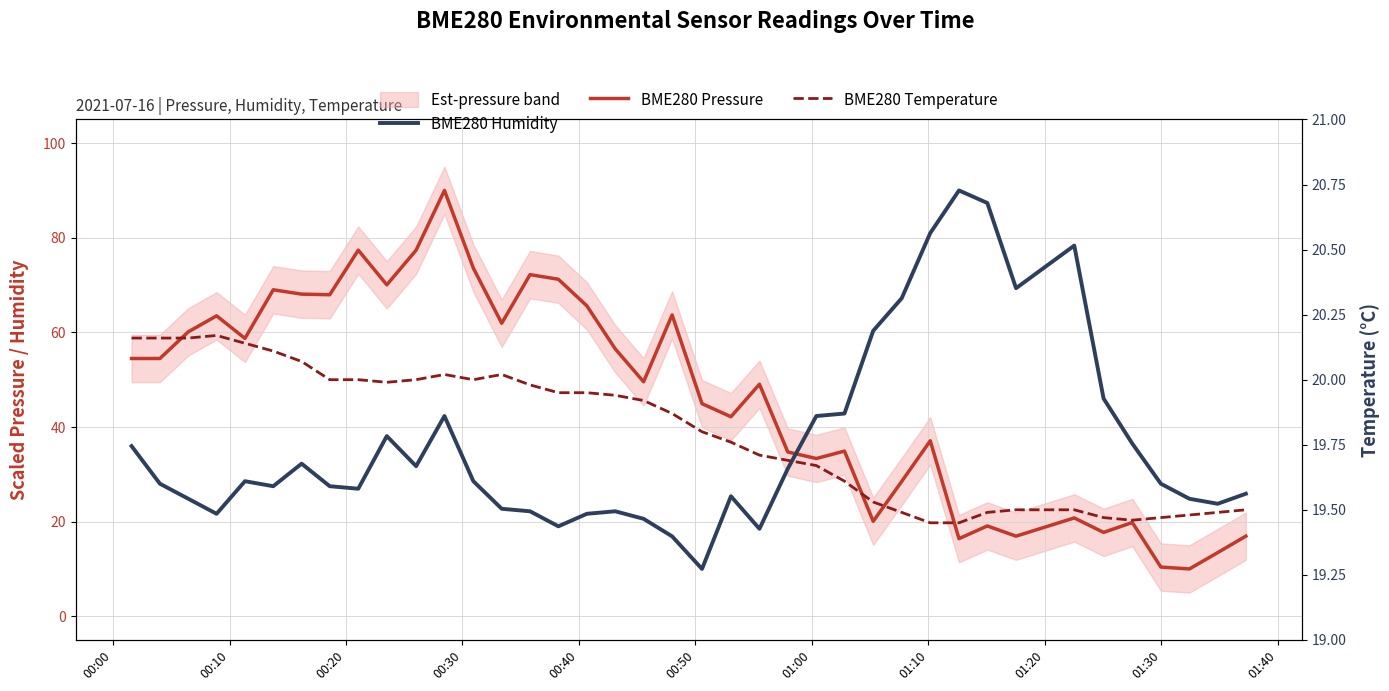

Is this an area chart (filled region under the line)?

No